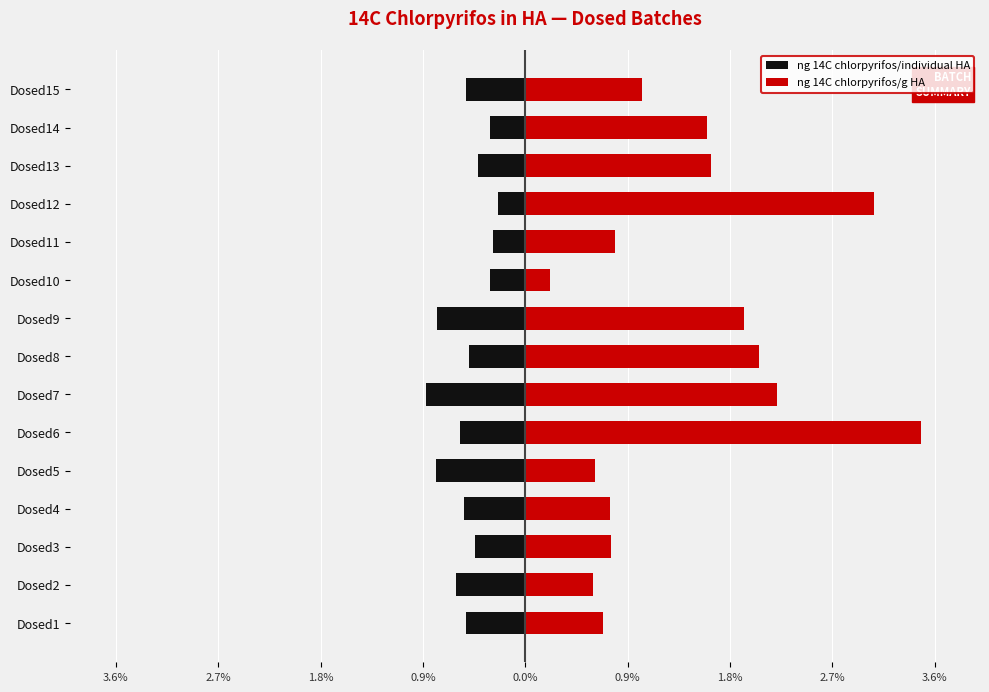

How many groups of bars are there?

15